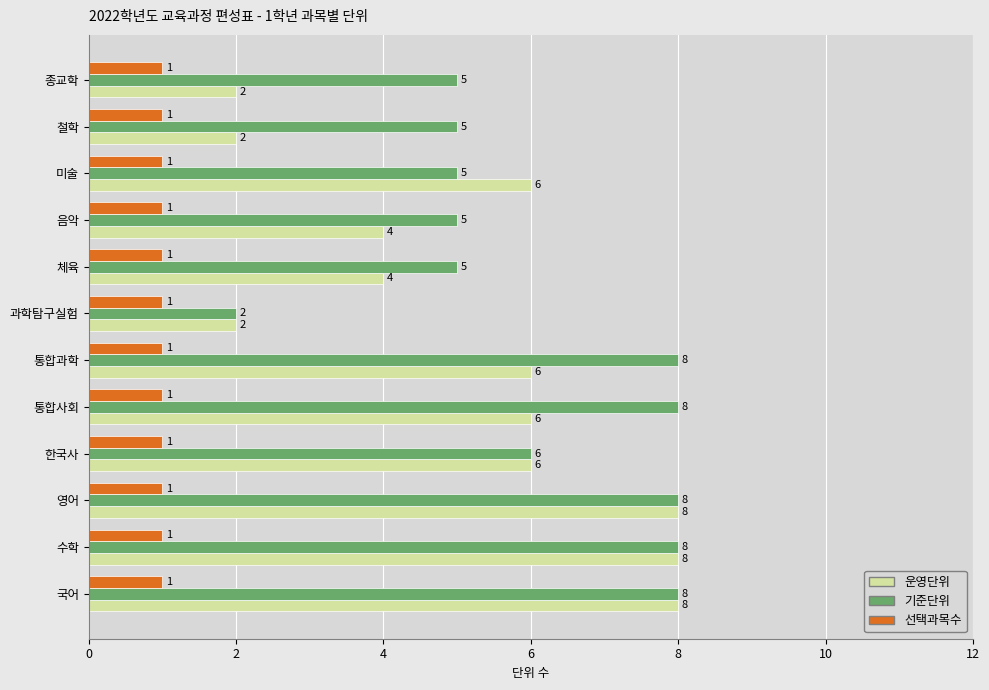

Is it true that 운영단위 equals 1 at 체육?

False